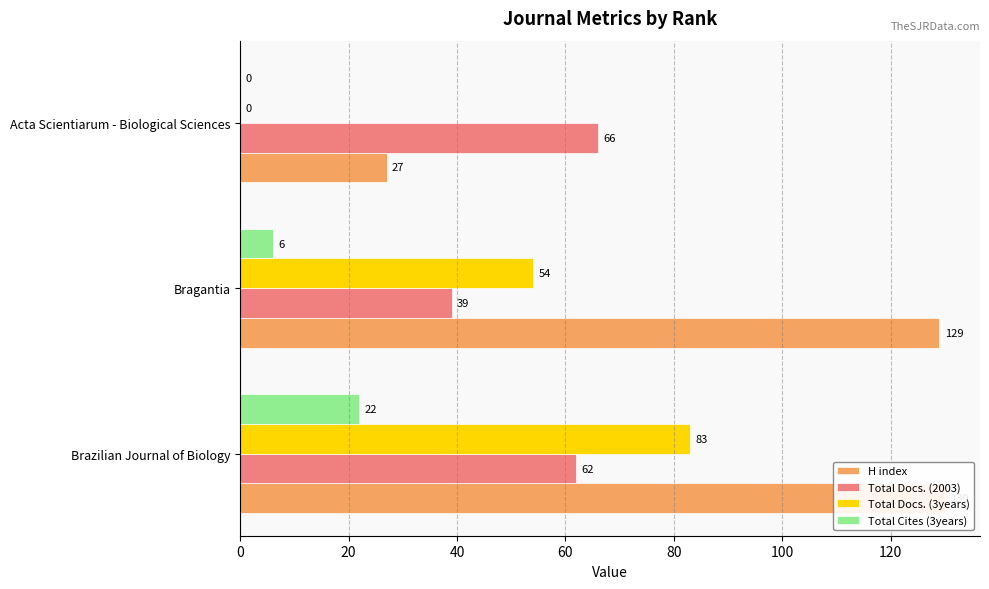

Reading left to right, list all the values displayed in this chart.

H index: 130	129	27
Total Docs. (2003): 62	39	66
Total Docs. (3years): 83	54	0
Total Cites (3years): 22	6	0